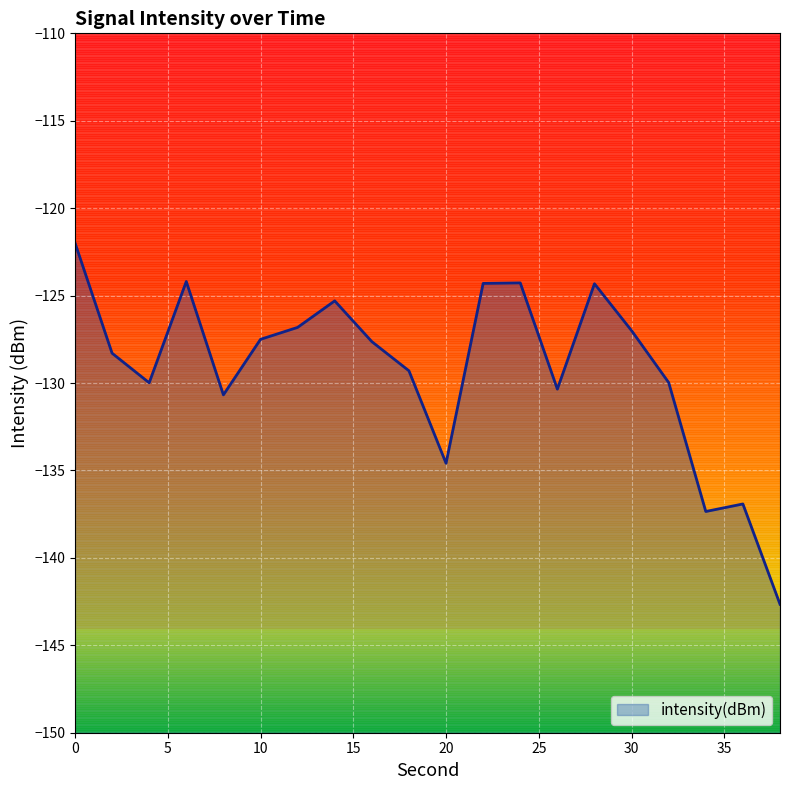

Rank the categories by value from highest to lowest.

0, 6, 24, 22, 28, 14, 12, 30, 10, 16, 2, 18, 32, 4, 26, 8, 20, 36, 34, 38